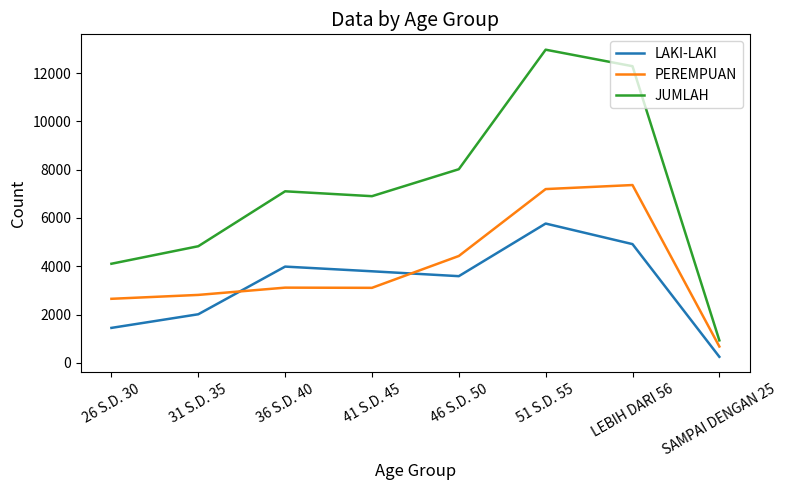

True or false: LAKI-LAKI has a value of 1404 at LEBIH DARI 56.

False